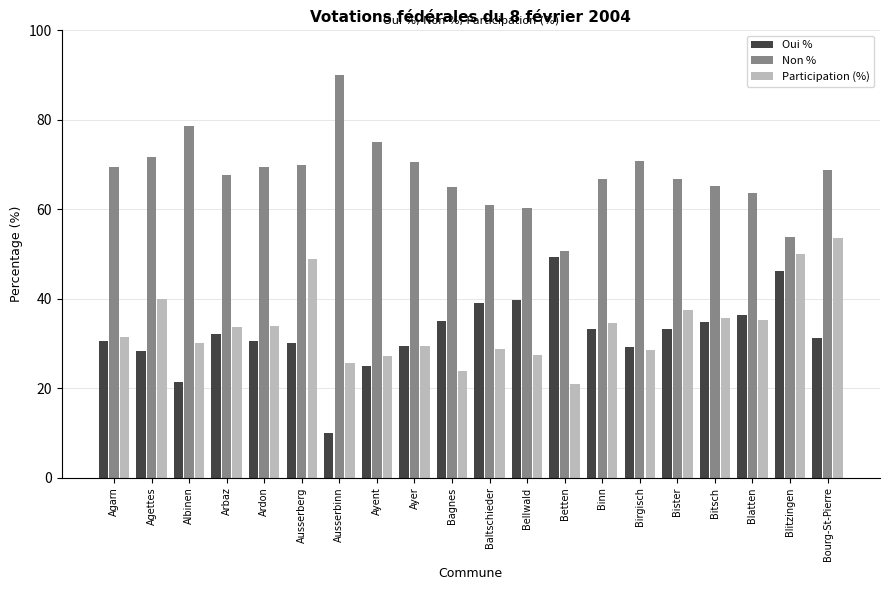

What is the difference between the highest and lowest values at Agarn?

39.0